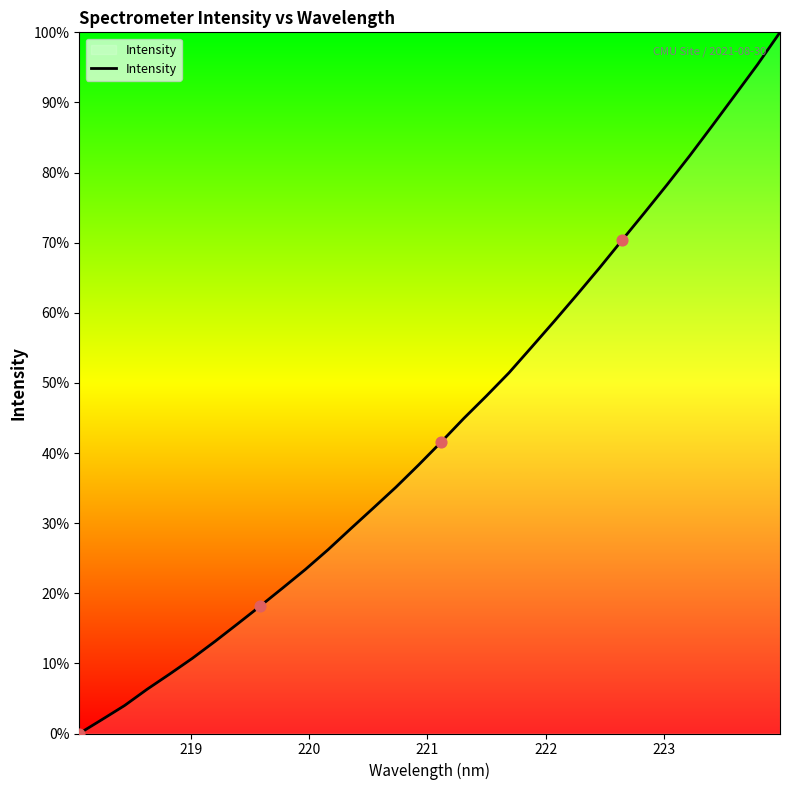

What is the difference between the maximum and minimum values?

100.0